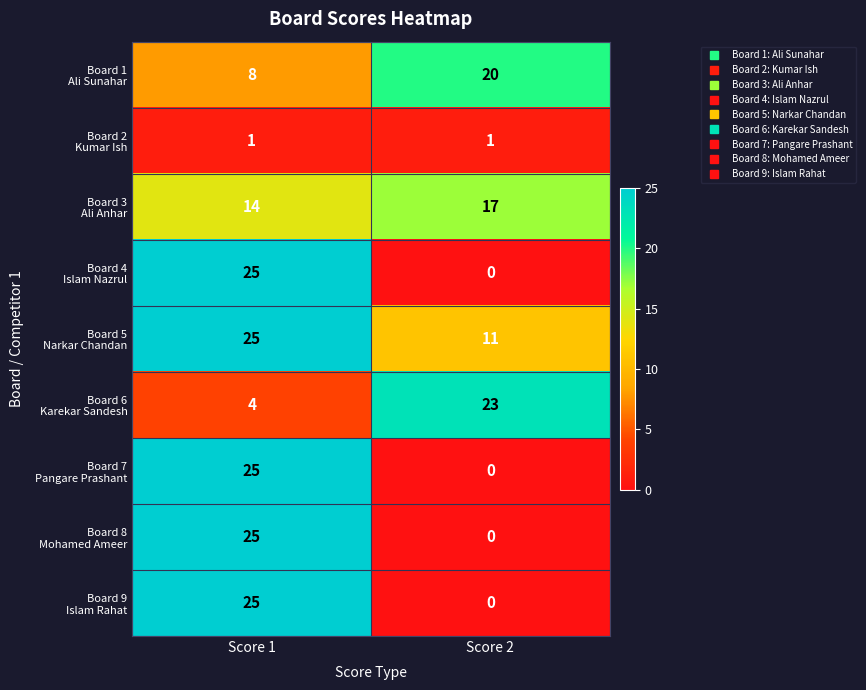

Count the number of categories in the chart.

2